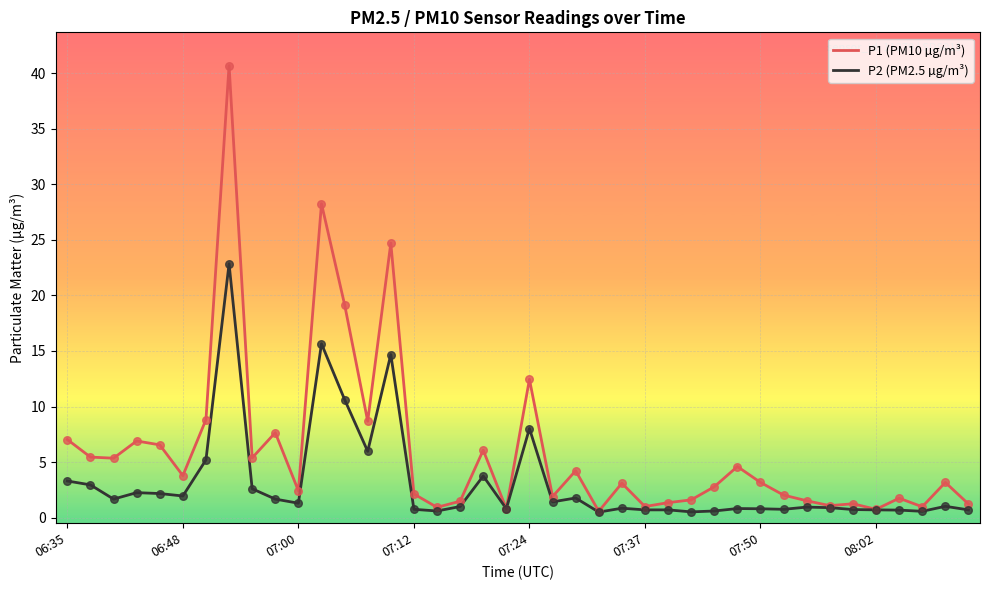

What are all the series names shown in the legend?

P1 (PM10 µg/m³), P2 (PM2.5 µg/m³)